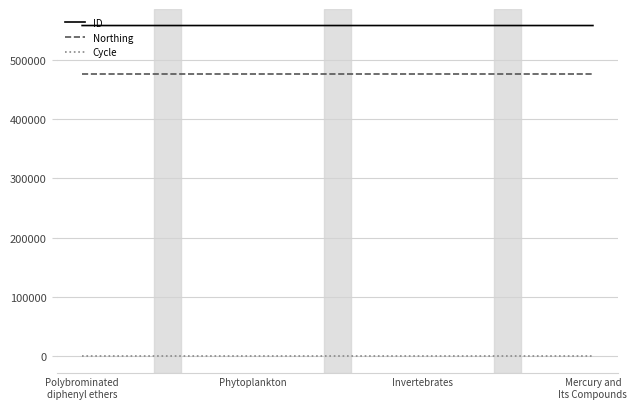

How many series are shown in this chart?

3